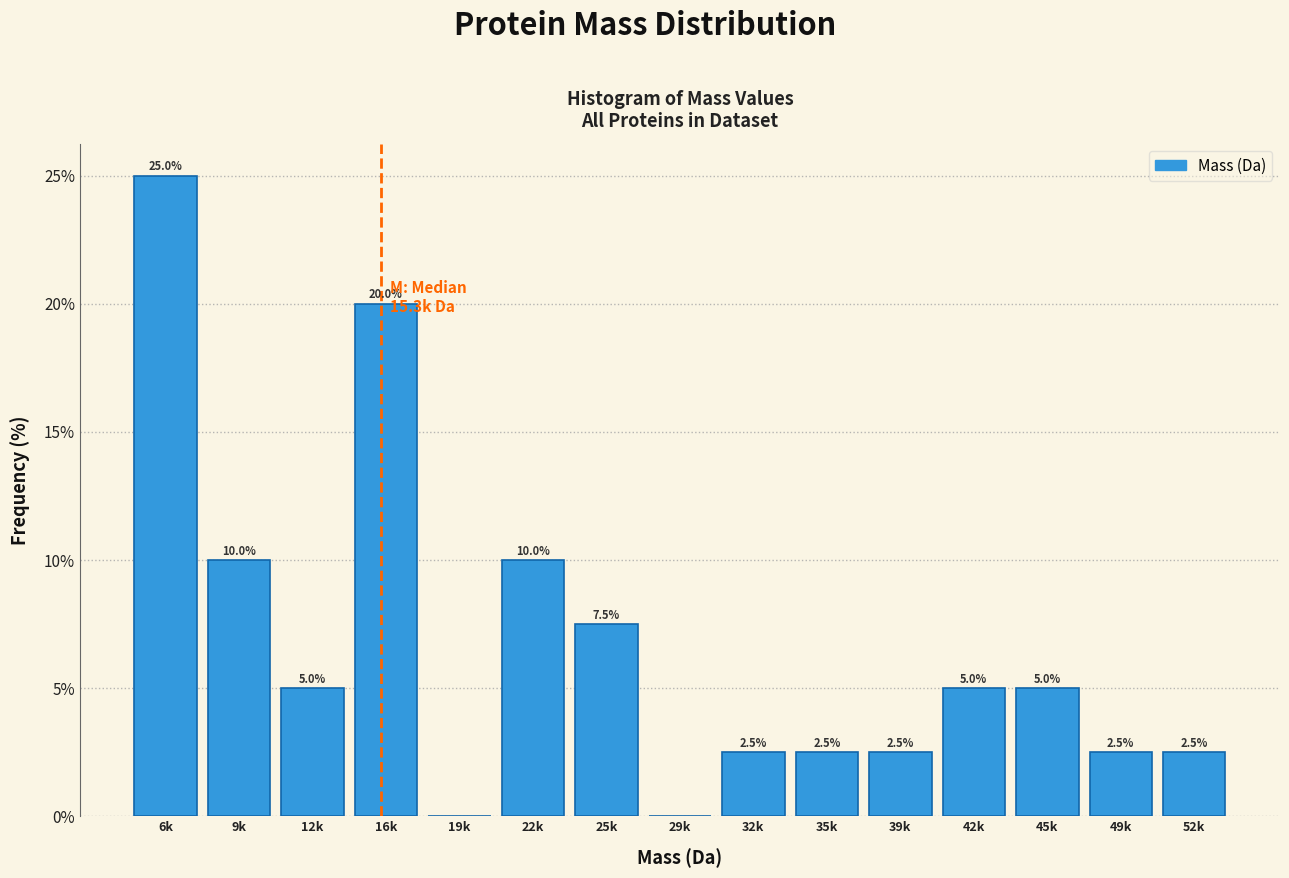

Reading right to left, what are all the values shown in this chart?

52k=2.5	49k=2.5	45k=5.0	42k=5.0	39k=2.5	35k=2.5	32k=2.5	29k=0.0	25k=7.5	22k=10.0	19k=0.0	16k=20.0	12k=5.0	9k=10.0	6k=25.0